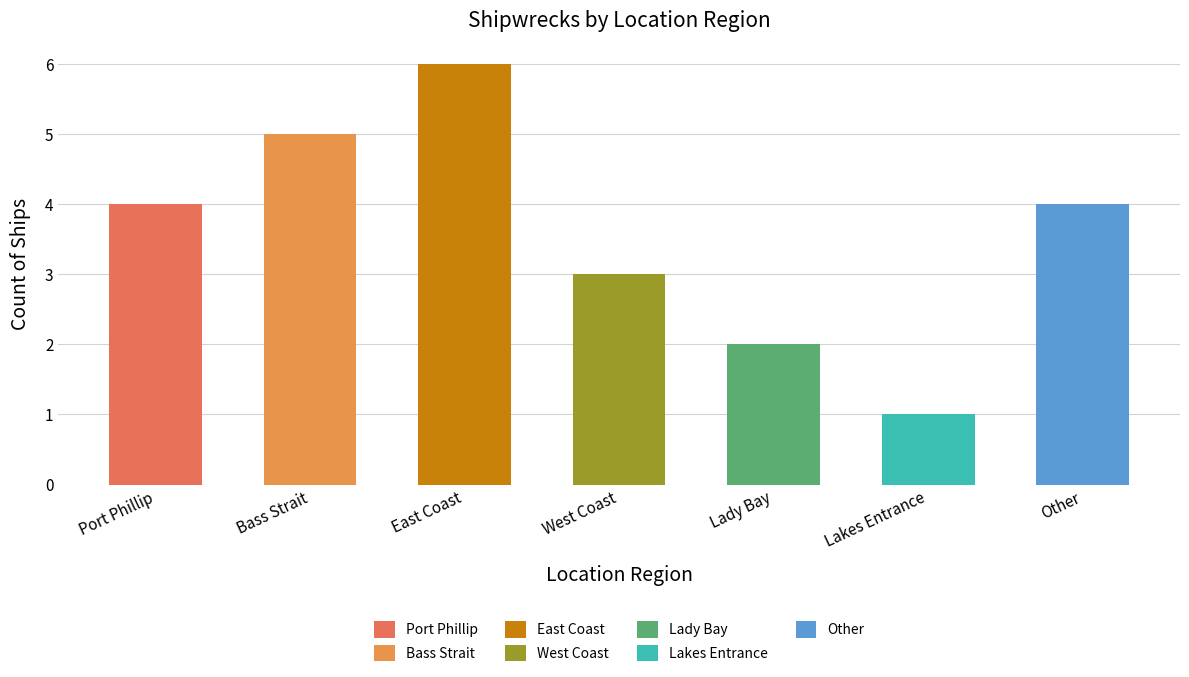

Which category has the highest value across all series?

East Coast